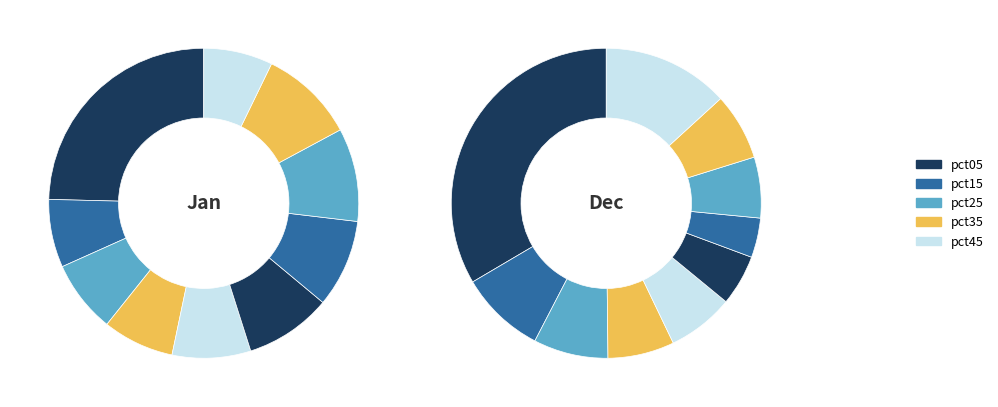

What percentage is the 9 slice, to the nearest percent?

7%